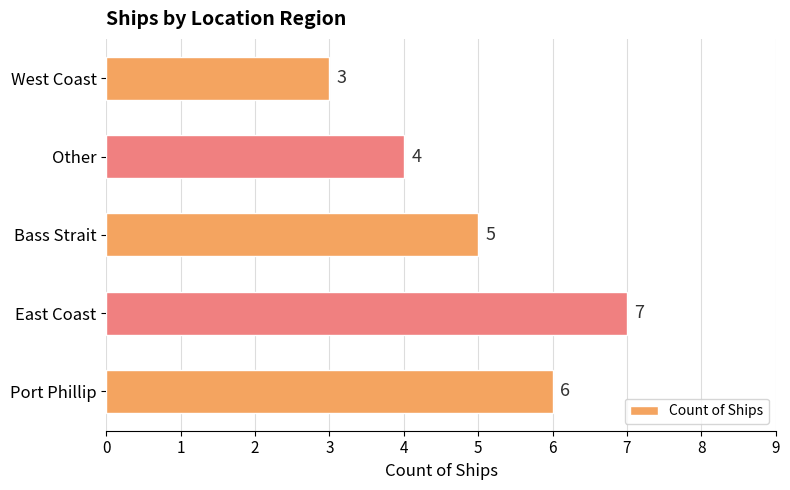

At which category does the chart reach its minimum across all series?

West Coast